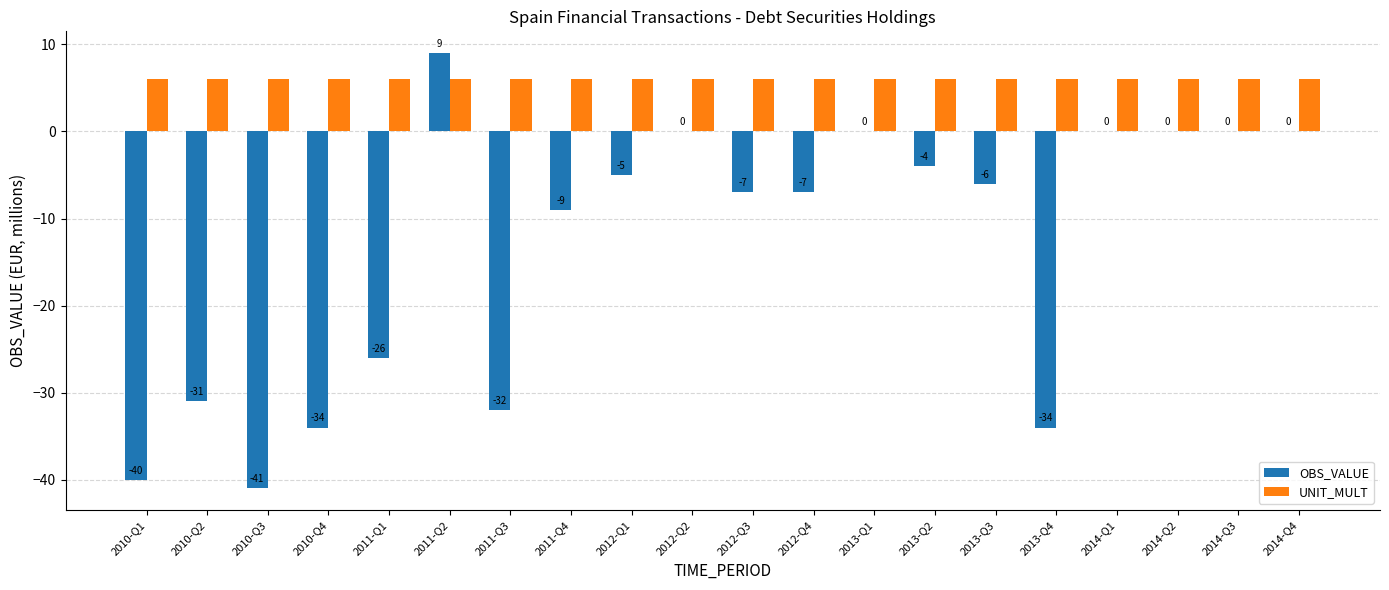

Is it true that OBS_VALUE equals -9 at 2011-Q4?

True